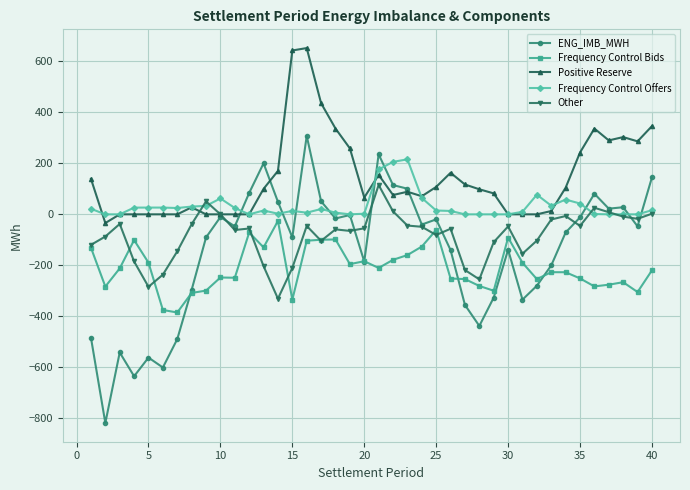

List the series in order of their overall mean, lowest first.

Frequency Control Bids, ENG_IMB_MWH, Other, Frequency Control Offers, Positive Reserve